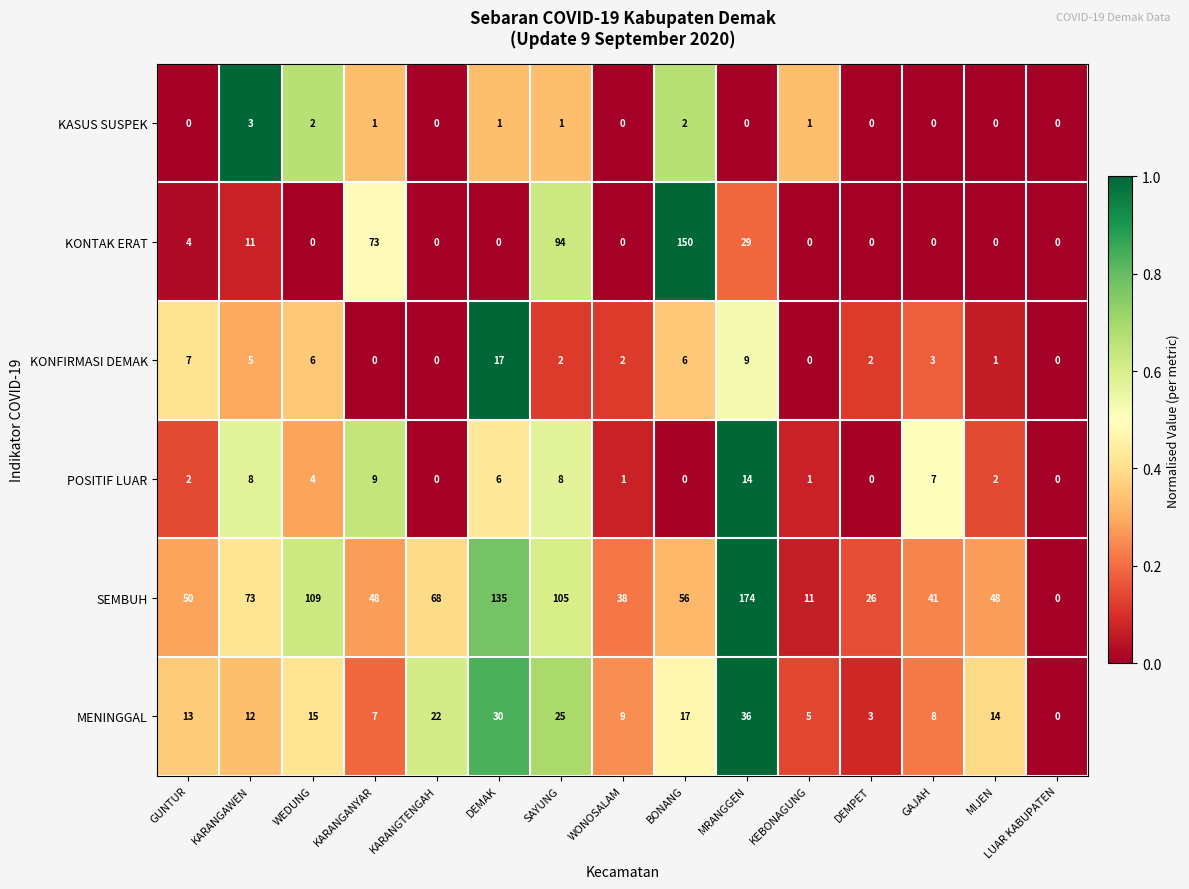

Between MRANGGEN and DEMPET, which series saw the biggest shift?

SEMBUH